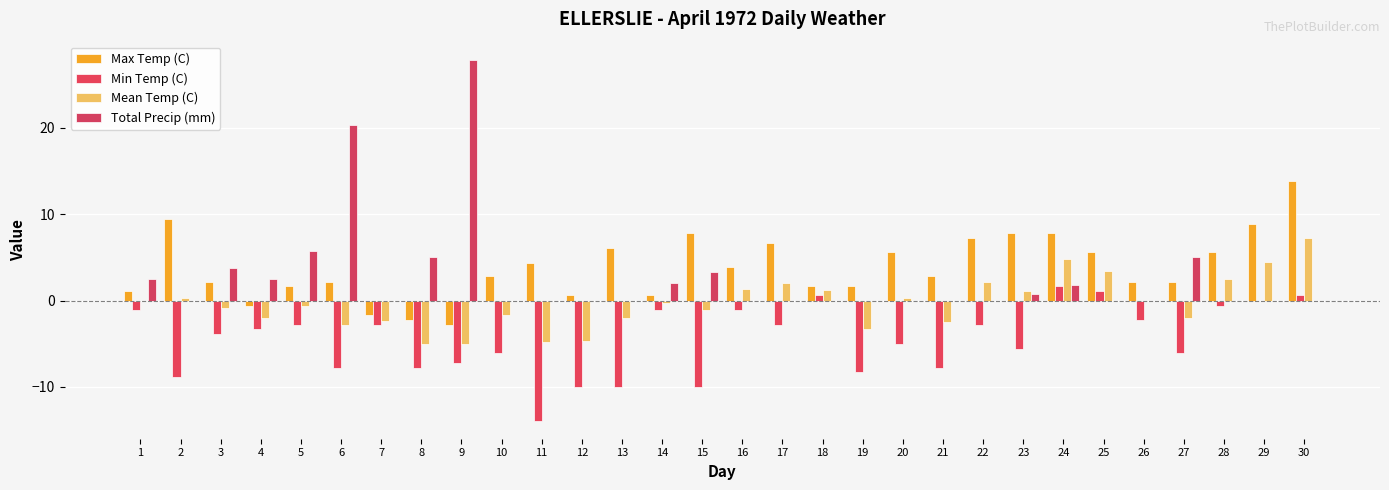

Rank the series at 26 from lowest to highest value.

Min Temp (C), Mean Temp (C), Total Precip (mm), Max Temp (C)